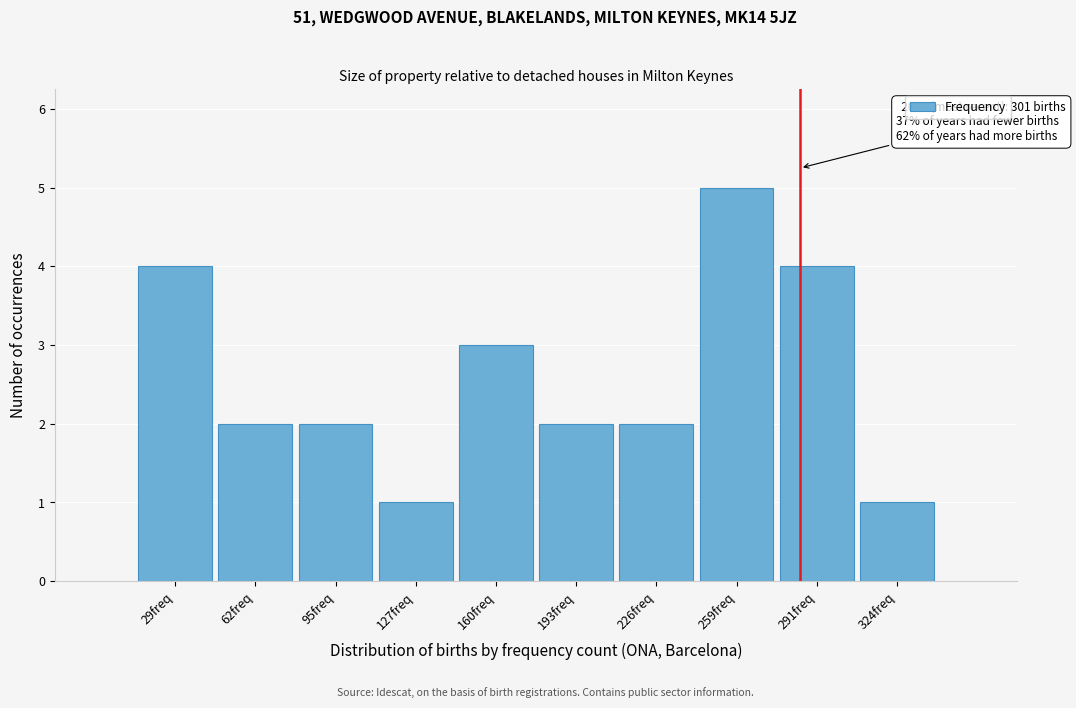

Reading left to right, what are all the values shown in this chart?

4	2	2	1	3	2	2	5	4	1